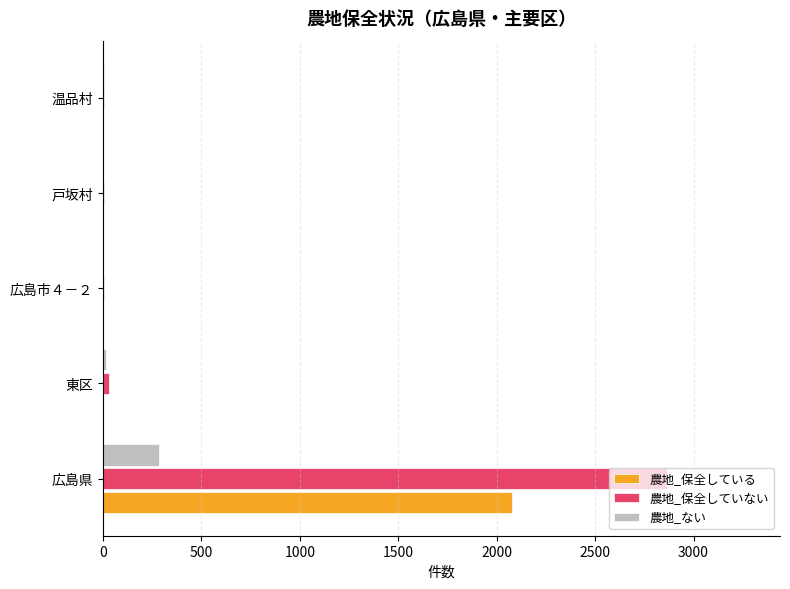

At which category is the sum across all series the highest?

広島県